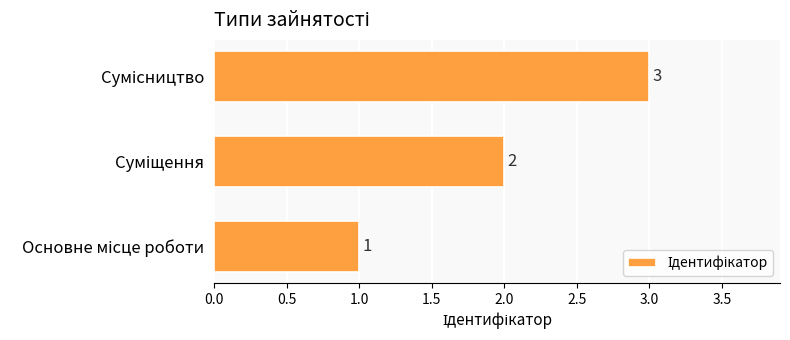

What is the sum of all values?

6